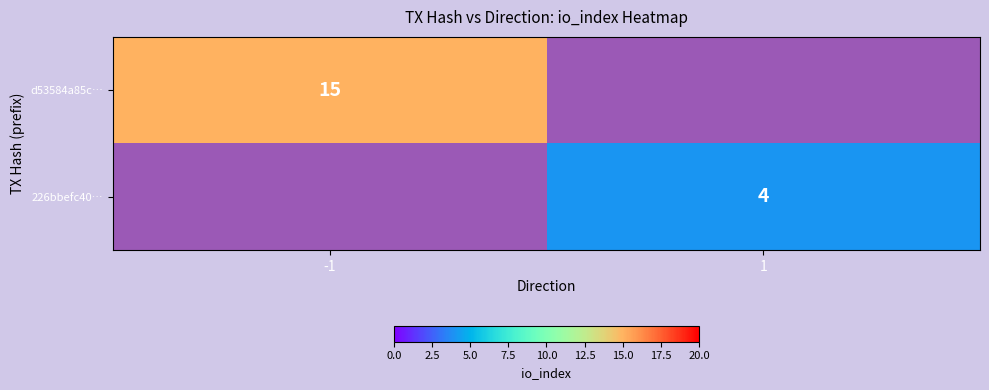

The 226bbefc40… series shows 4 at 1. True or false?

True